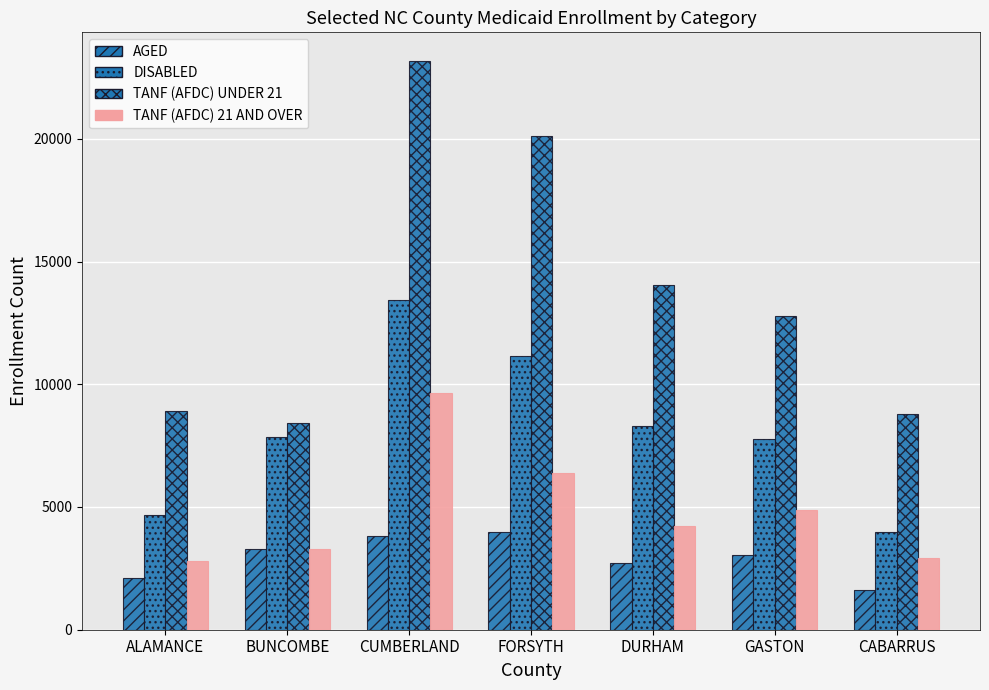

How many bars are there in total?

28